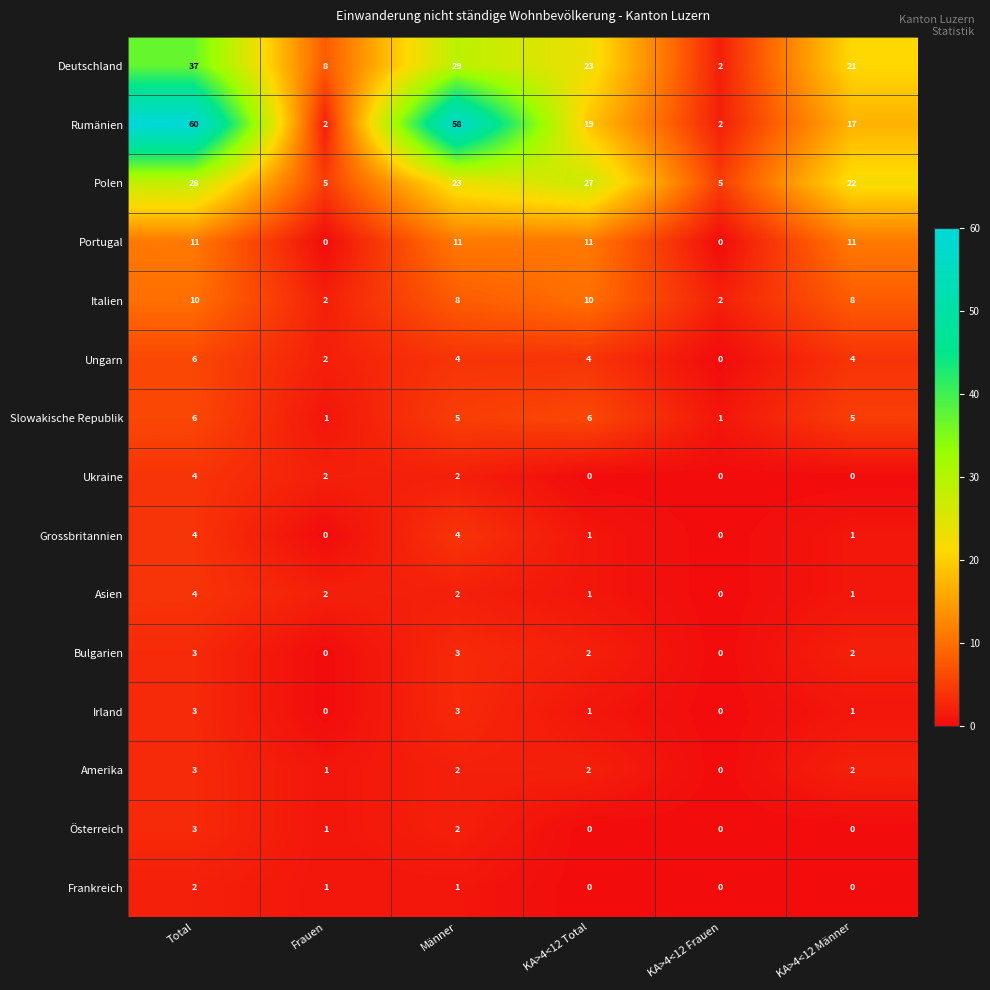

What is the highest value of the Asien series?

4